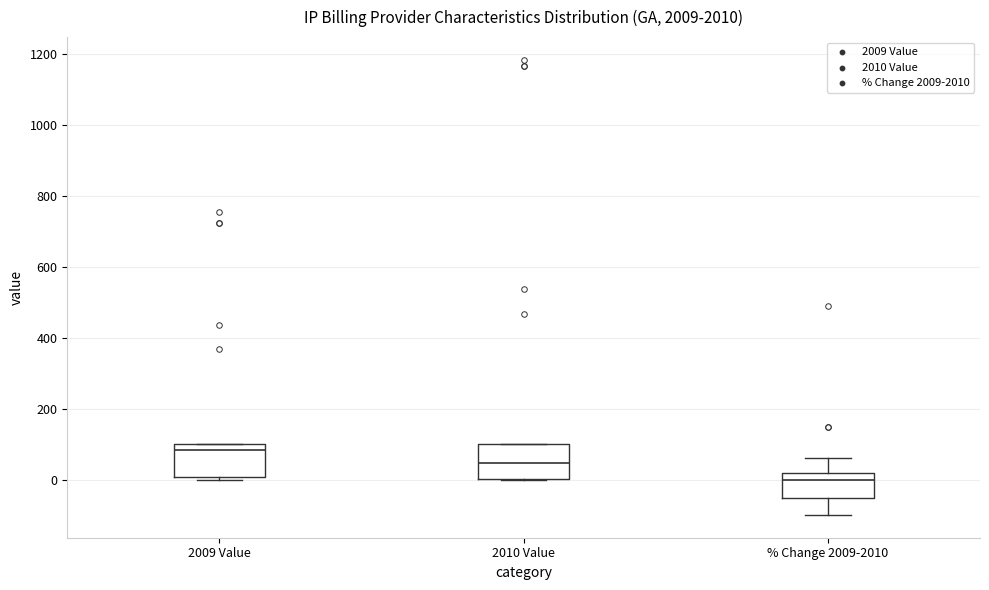

Where is the upper edge of the box for 2010 Value on the y-axis? The values are not printed on the chart, so give them approximately, as read against the axis.

100